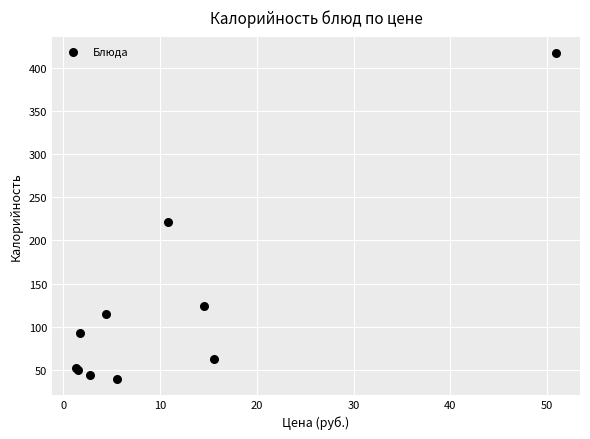

What Y value in the scatter plot is closest to 228?

222.0